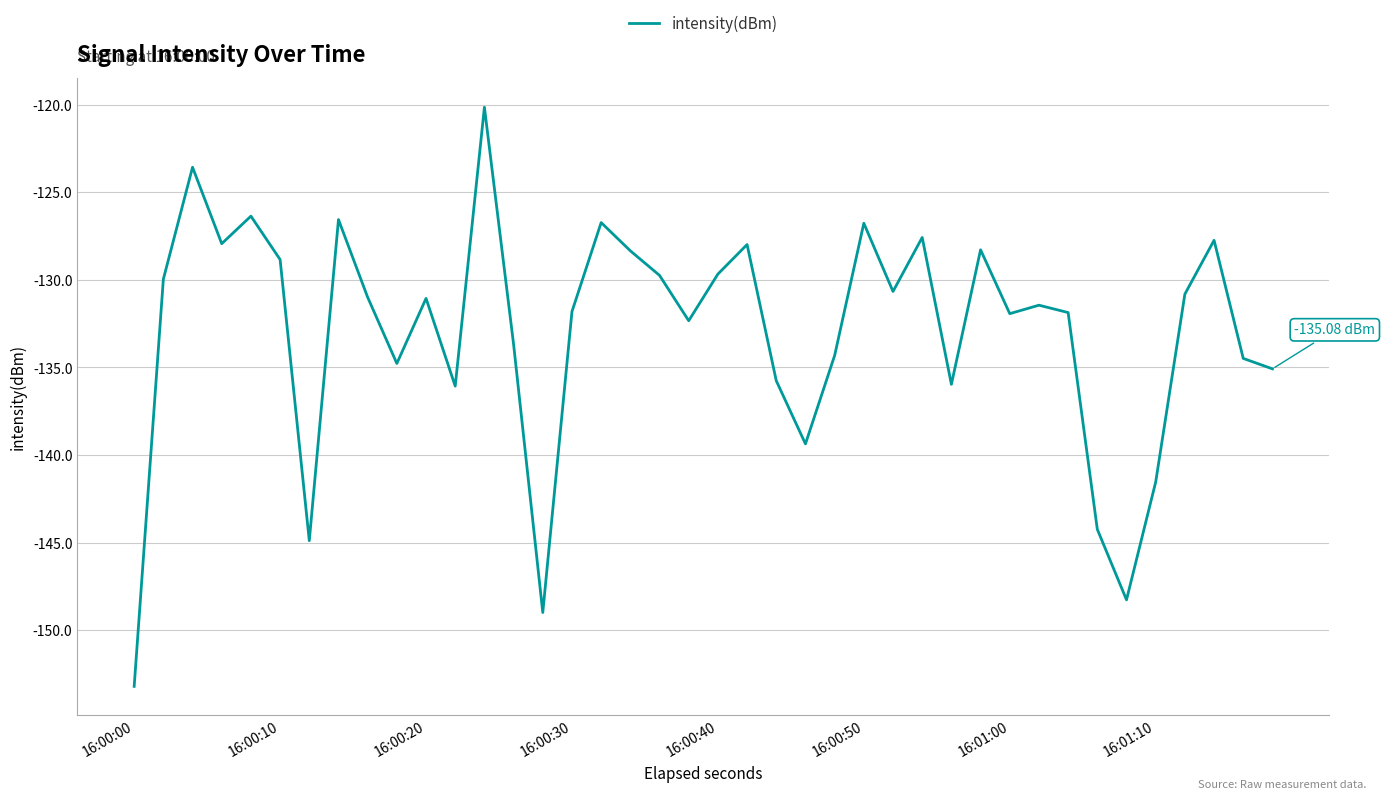

What is the difference between the second highest and second lowest values?

25.4